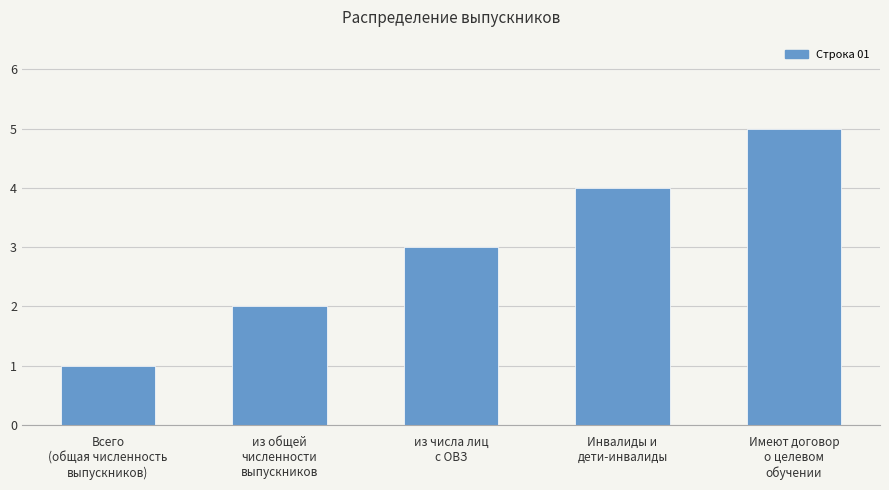

Reading left to right, what are all the values shown in this chart?

1	2	3	4	5